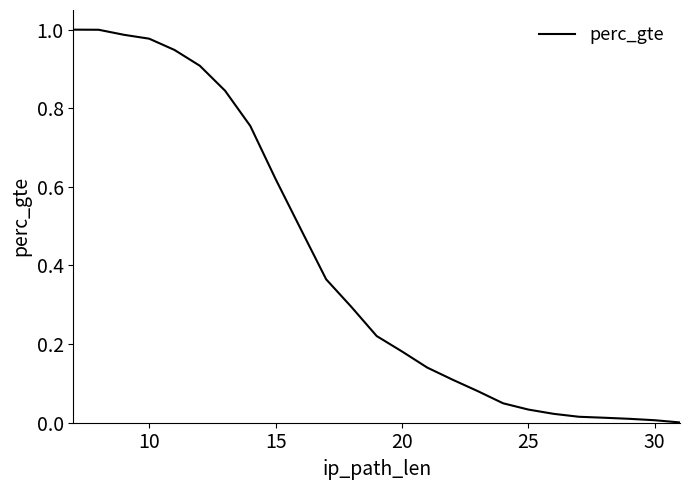

Is this an area chart (filled region under the line)?

No